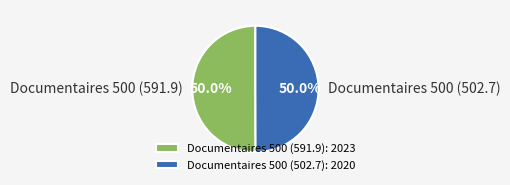

How much of the chart is everything except Documentaires 500 (502.7)?

50.0%